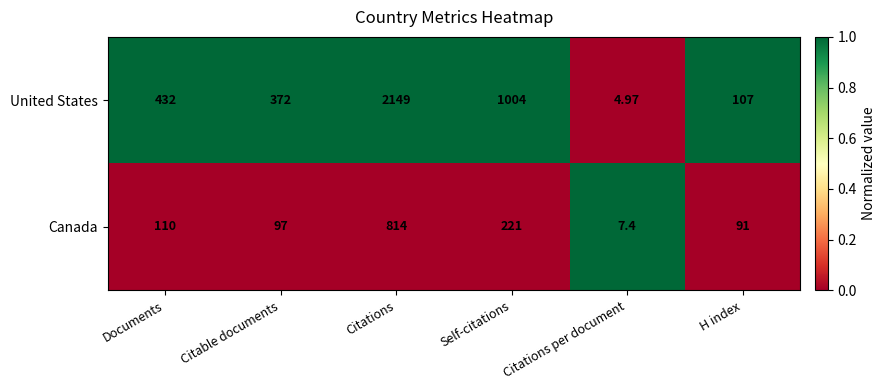

Which series changed the most between Documents and Citable documents?

United States